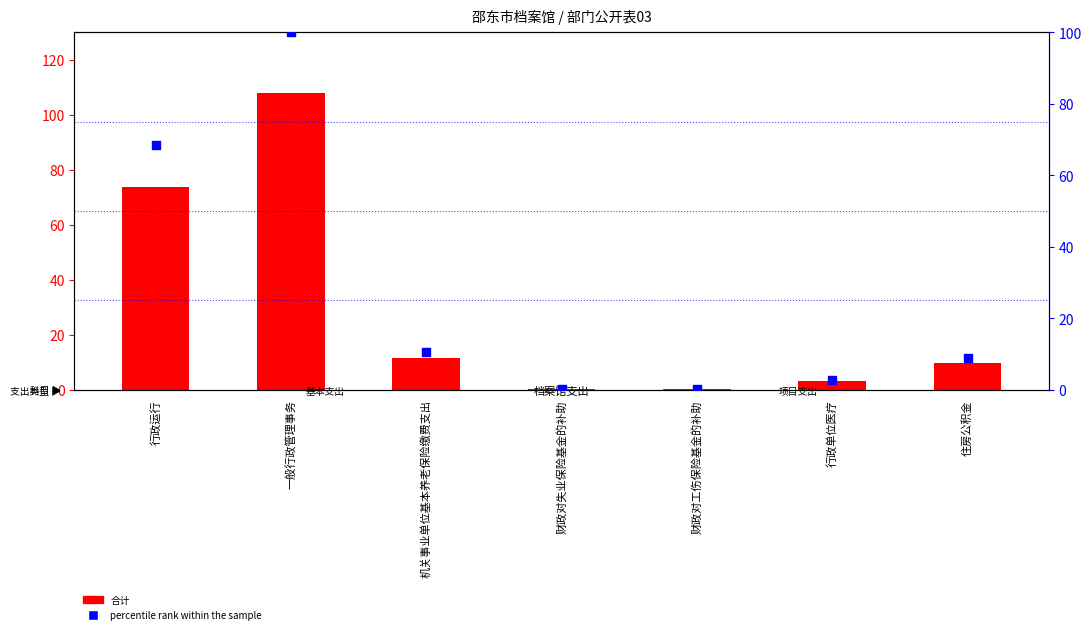

Which series reaches the minimum Y coordinate?

percentile rank within the sample